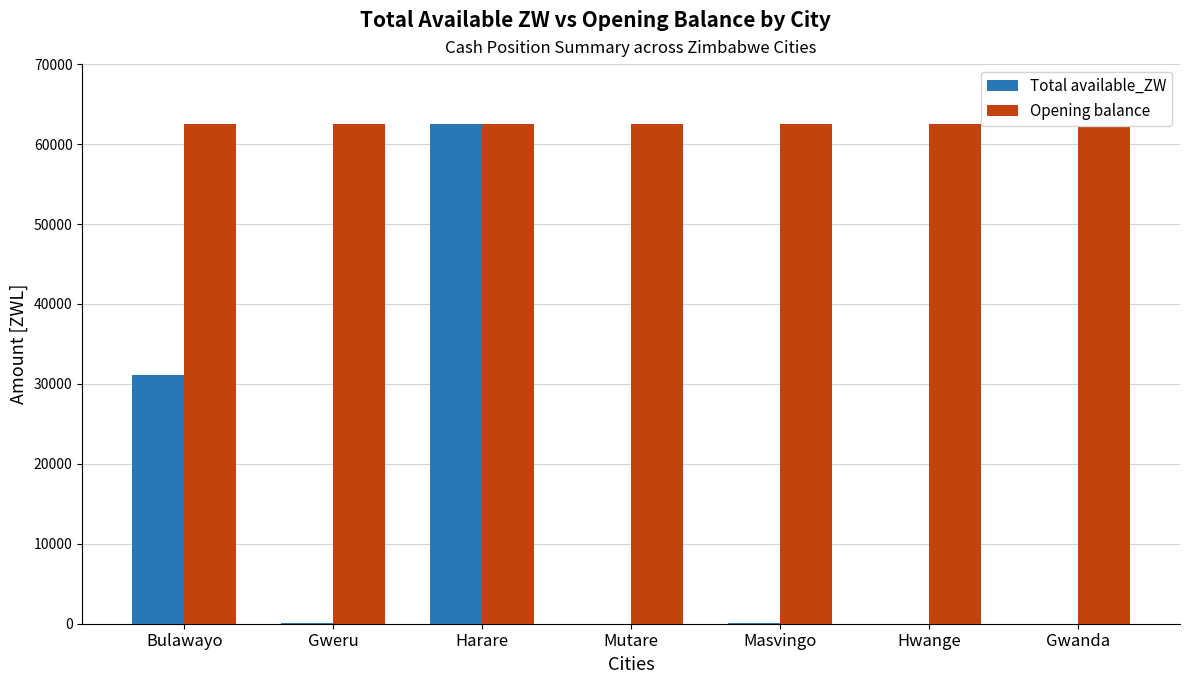

Rank the categories by Opening balance value from highest to lowest.

Bulawayo, Gweru, Harare, Mutare, Masvingo, Hwange, Gwanda